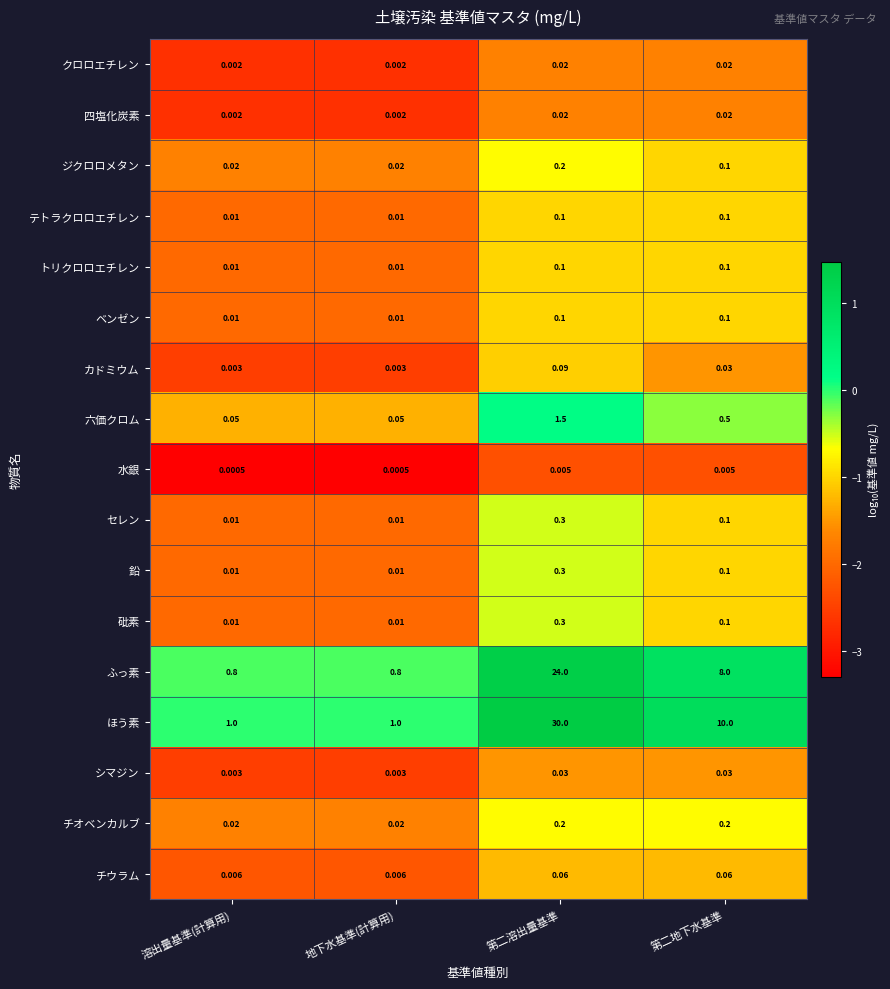

At which category does the chart reach its peak across all series?

第二溶出量基準